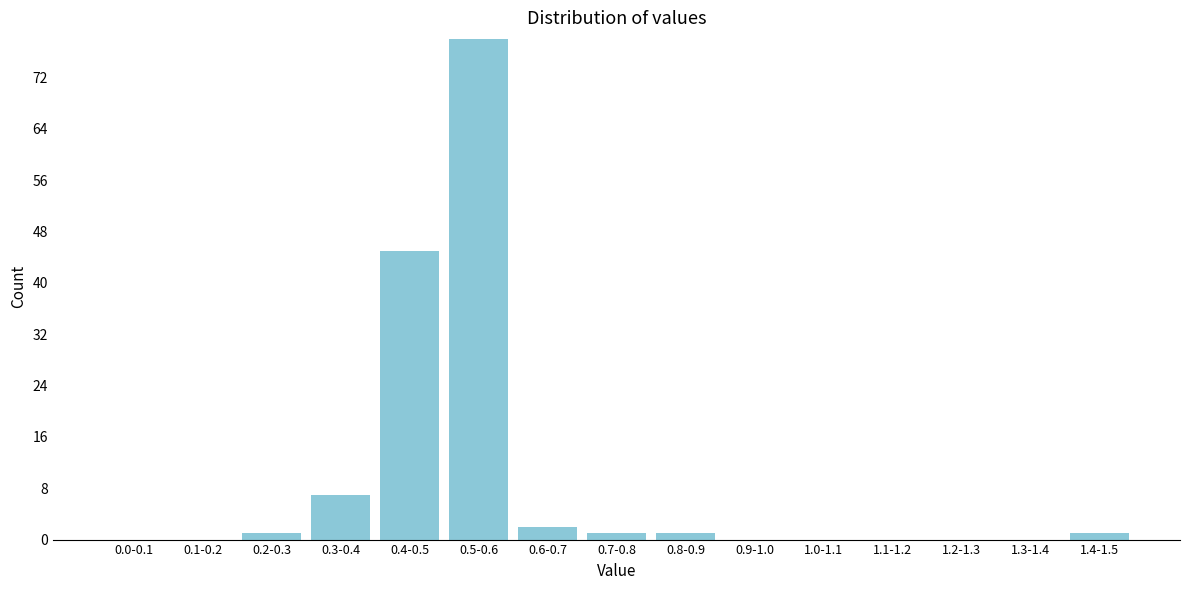

Reading left to right, what are all the values shown in this chart?

0.0-0.1=0	0.1-0.2=0	0.2-0.3=1	0.3-0.4=7	0.4-0.5=45	0.5-0.6=78	0.6-0.7=2	0.7-0.8=1	0.8-0.9=1	0.9-1.0=0	1.0-1.1=0	1.1-1.2=0	1.2-1.3=0	1.3-1.4=0	1.4-1.5=1